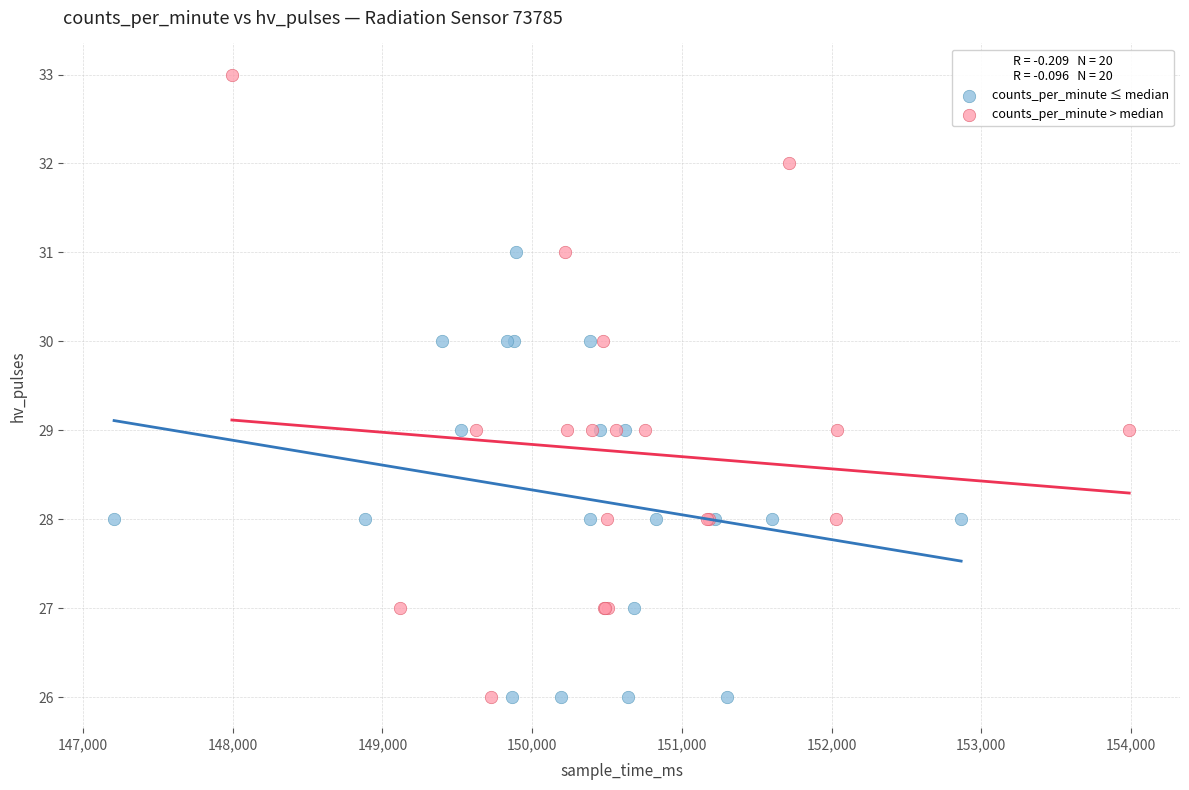

Which series contains the highest Y value?

counts_per_minute > median